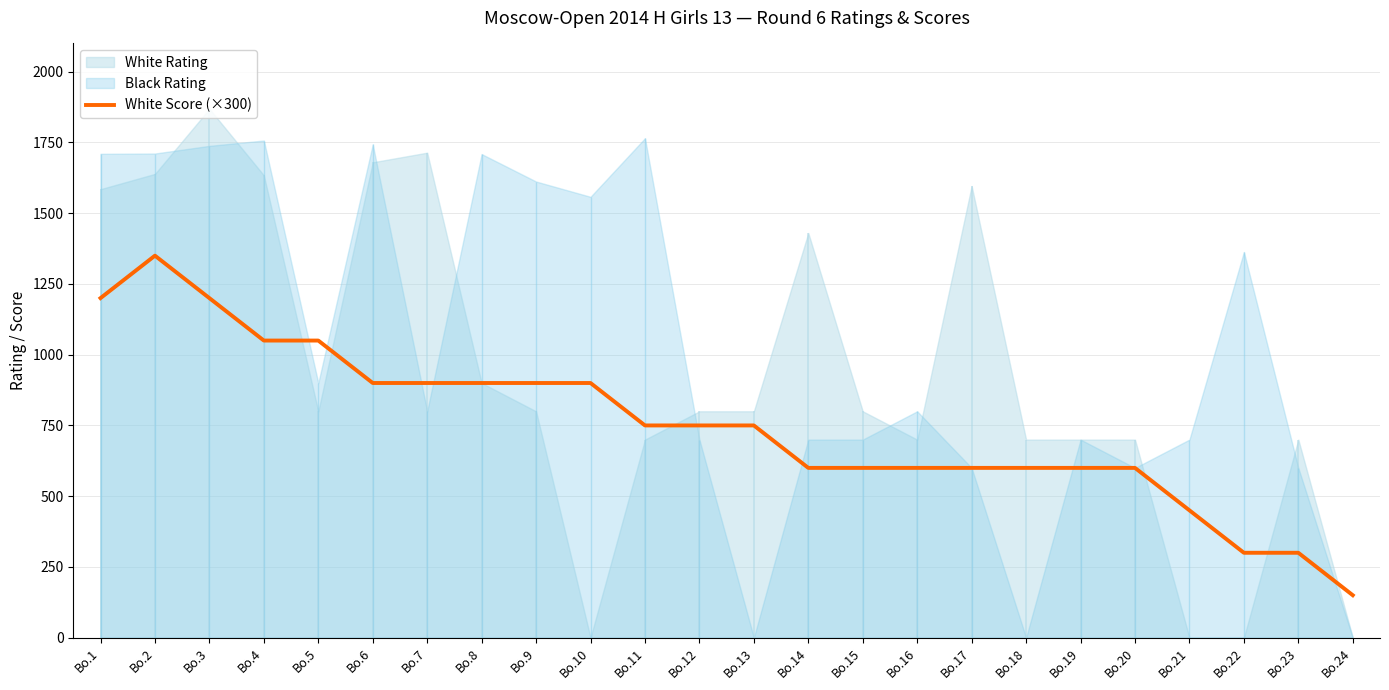

True or false: the data shows 1043 at Bo.16.

False